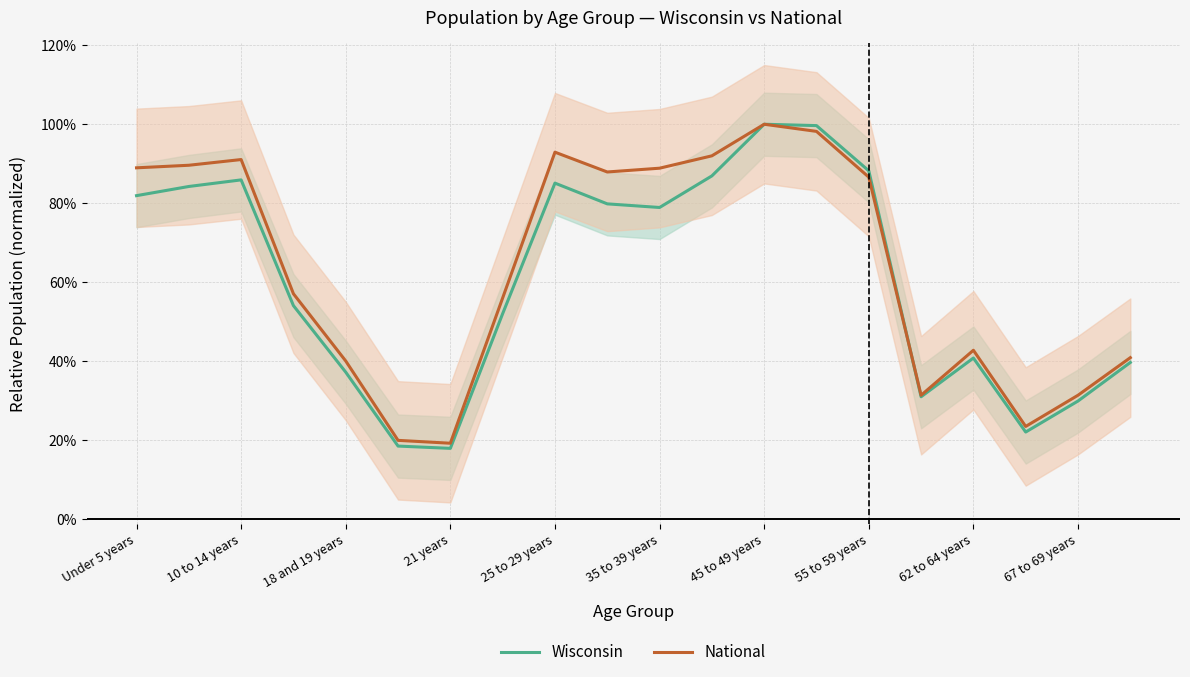

Which series ends up on top after the final intersection of Wisconsin and National?

National